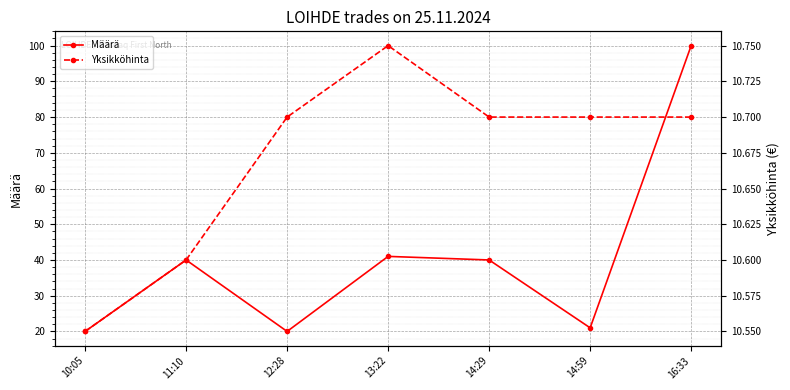

List the series in order of their overall mean, highest first.

Määrä, Yksikköhinta